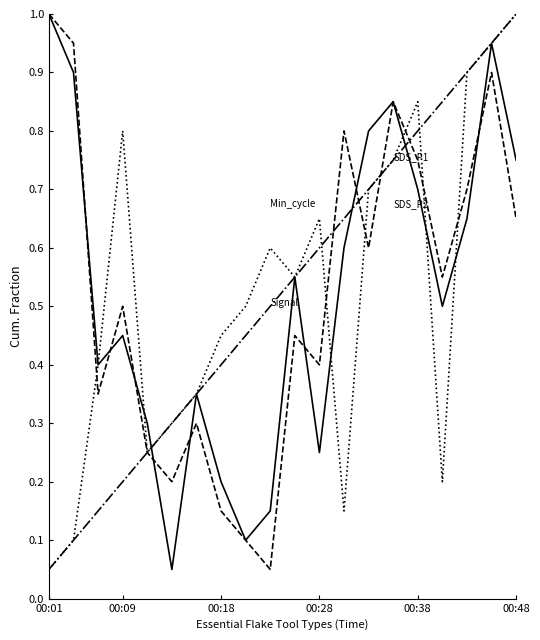

Count the number of data series in this chart.

4